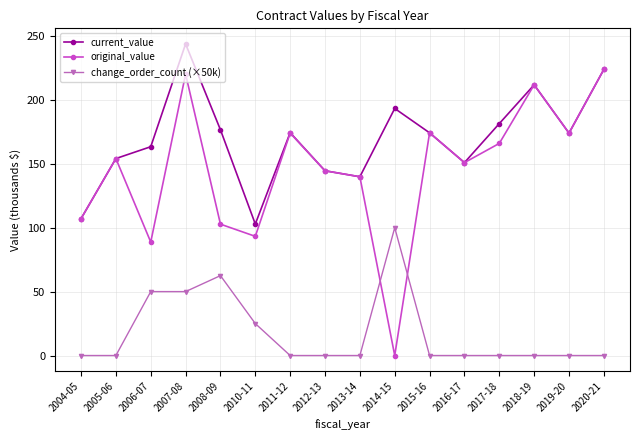

Which series has the widest spread of values?

original_value